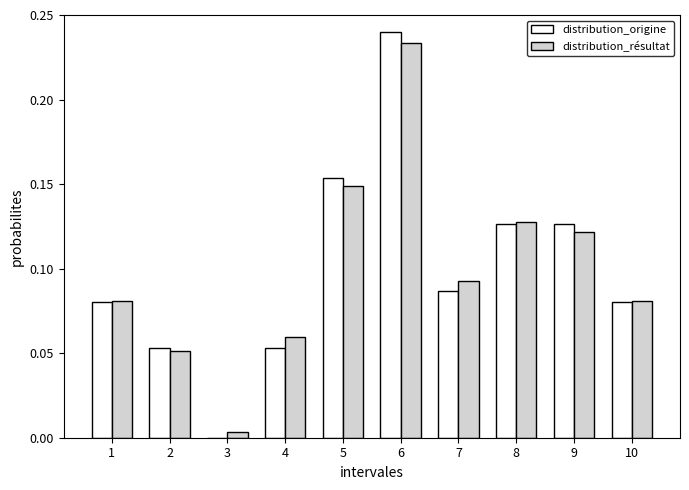

What is the sum of the distribution_résultat values at 5 and 9?

0.3